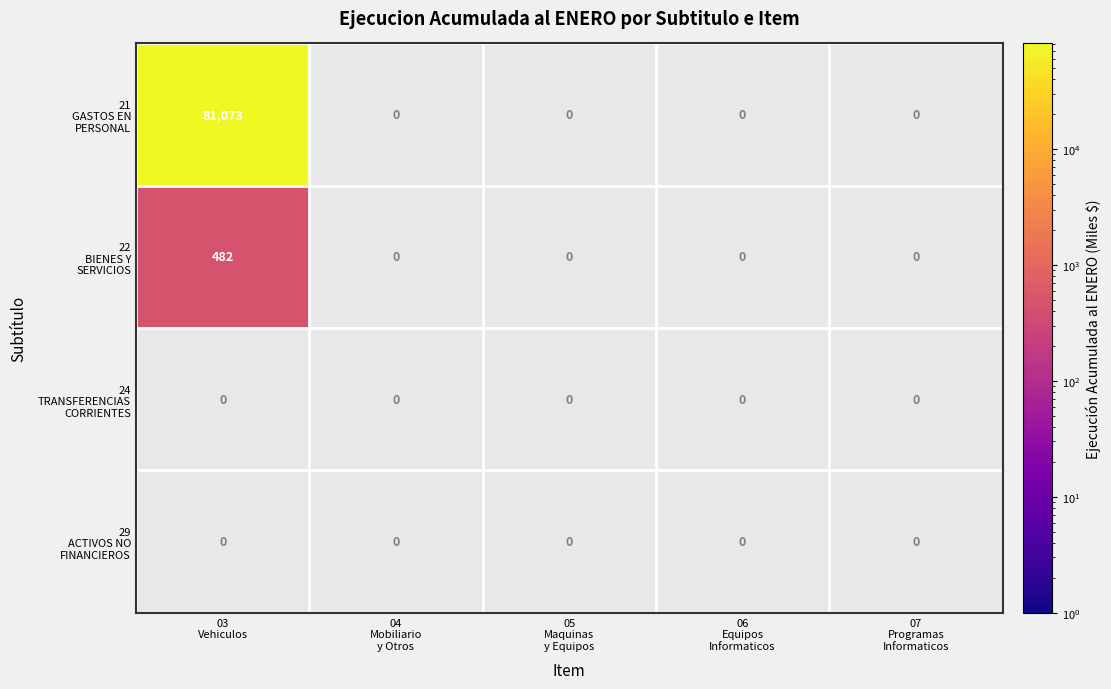

What is the maximum value shown in the chart?

81073